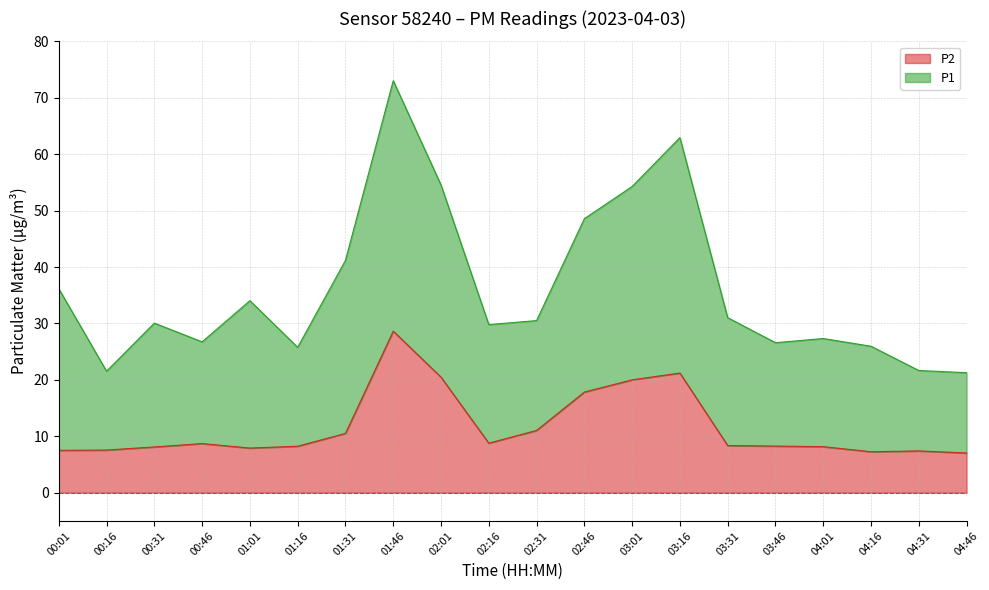

List the labels in order of value, largest first.

01:46, 03:16, 02:01, 03:01, 02:46, 02:31, 01:31, 02:16, 00:46, 03:31, 03:46, 01:16, 04:01, 00:31, 01:01, 00:16, 00:01, 04:31, 04:16, 04:46